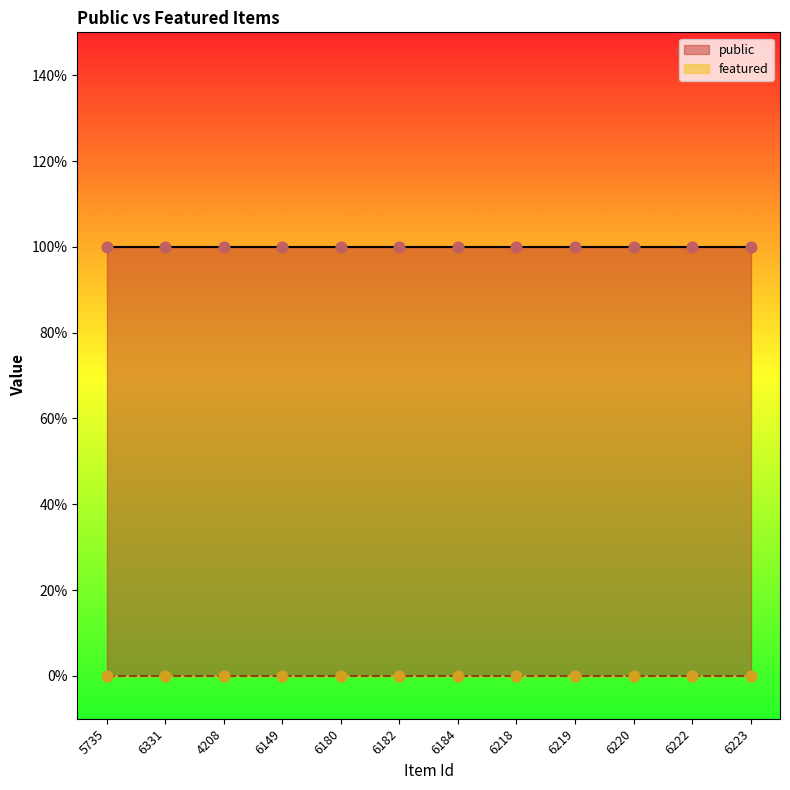

What are all the series names shown in the legend?

public, featured